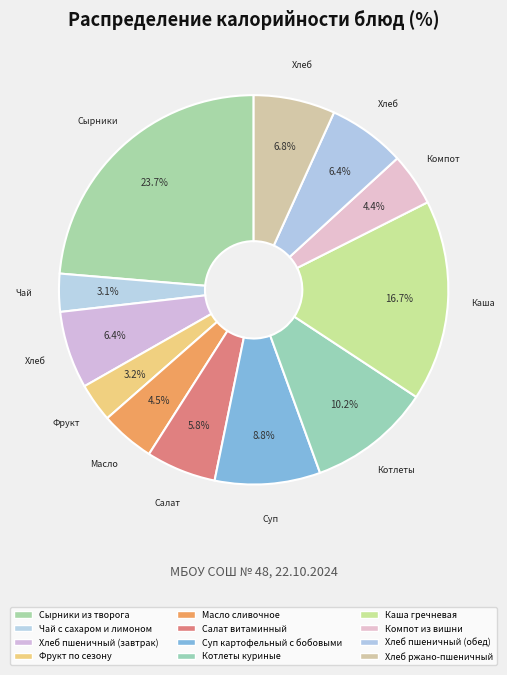

How many segments does this pie chart have?

12